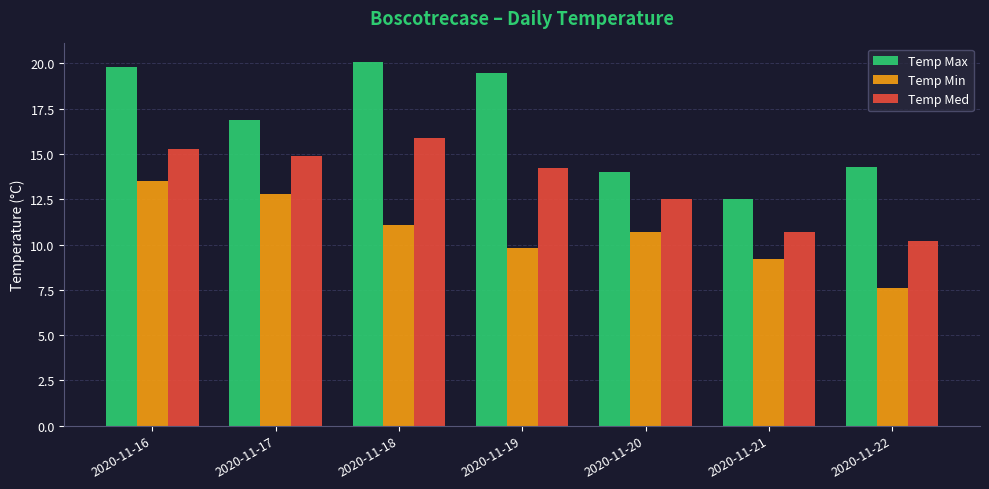

At which category is the sum across all series the highest?

2020-11-16